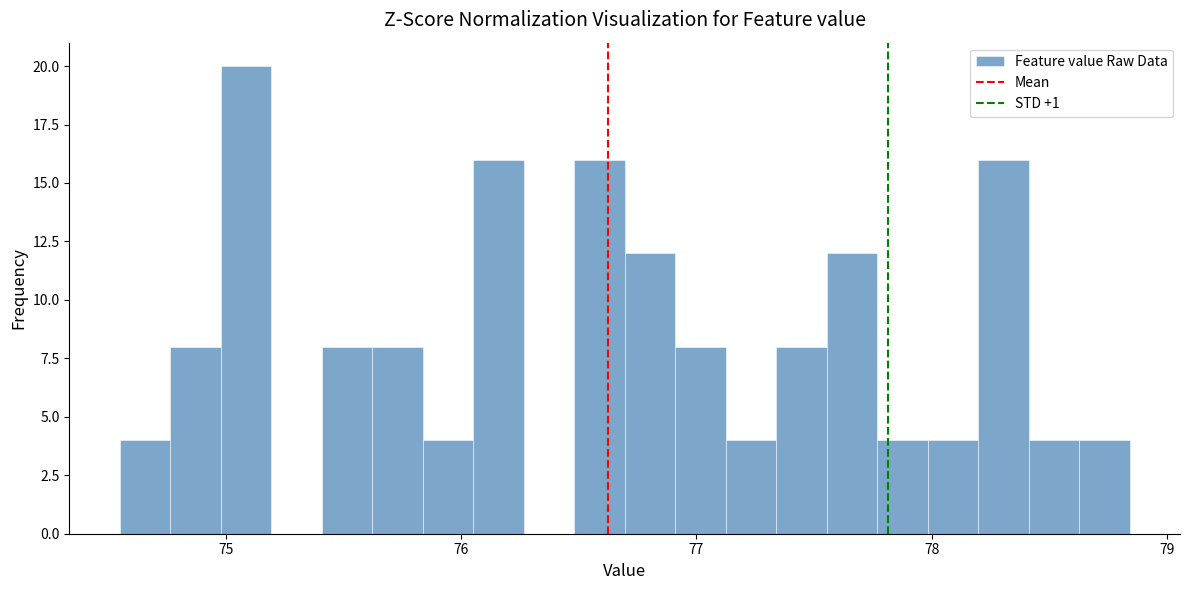

Read against the x-axis, roughly where is the centre of the tallest bar?

75.1